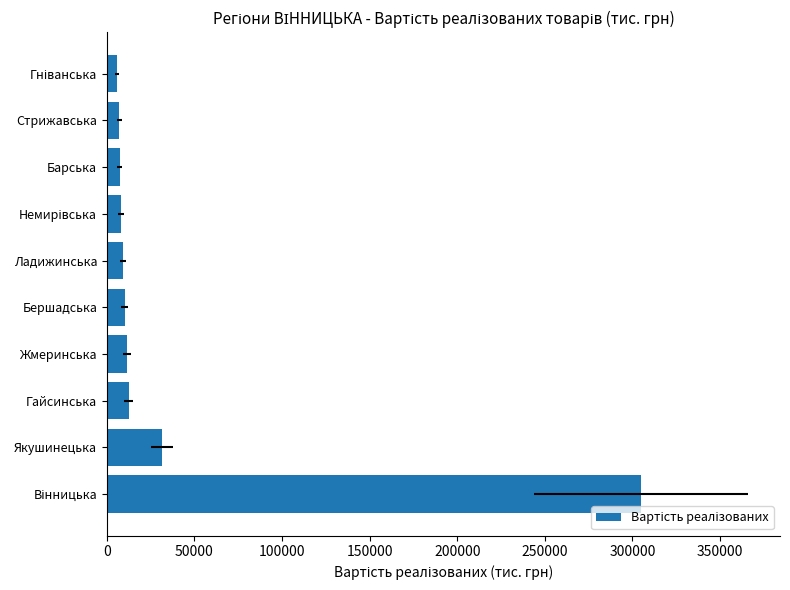

Reading right to left, transcribe all the data shown in this chart.

5789.9	7037.1	7410.7	8020.8	9303.8	10092.3	11662.0	12438.9	31590.8	304918.5